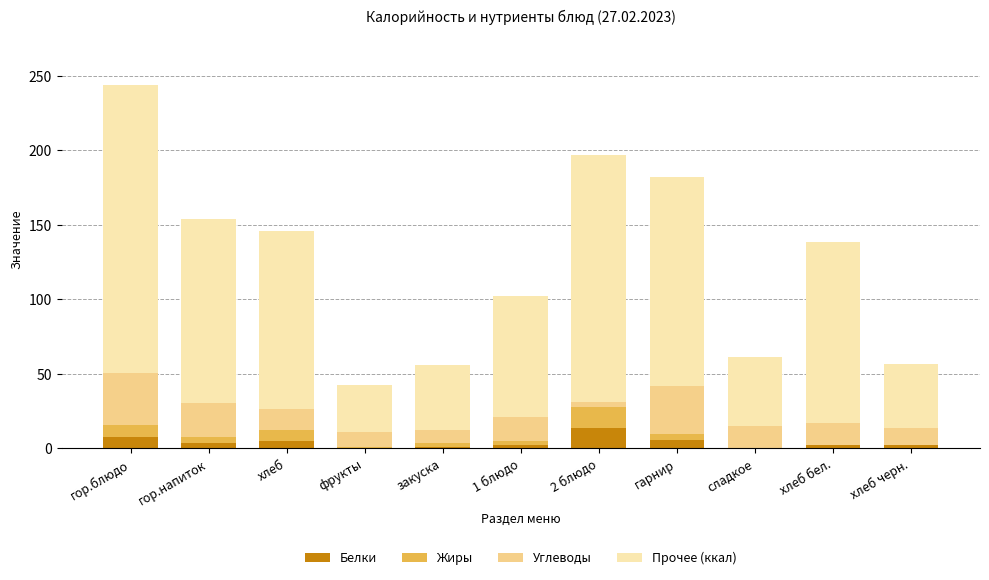

At which category is the sum across all series the highest?

гор.блюдо